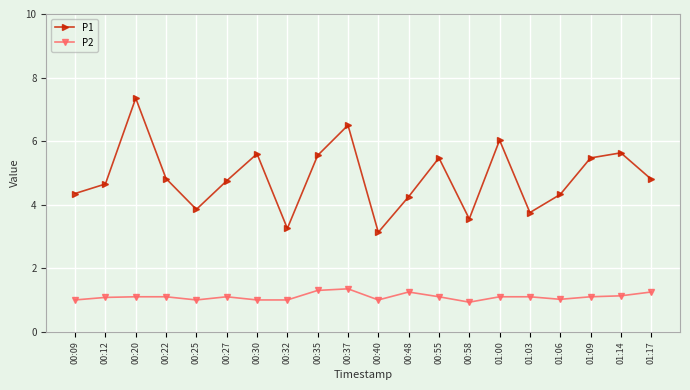

How many lines are shown in the chart?

2